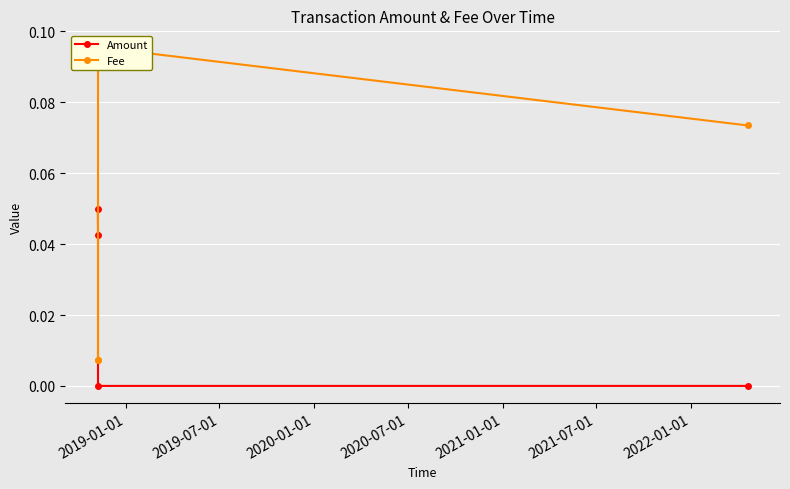

True or false: Amount has more than 0 points higher than both neighbors.

False